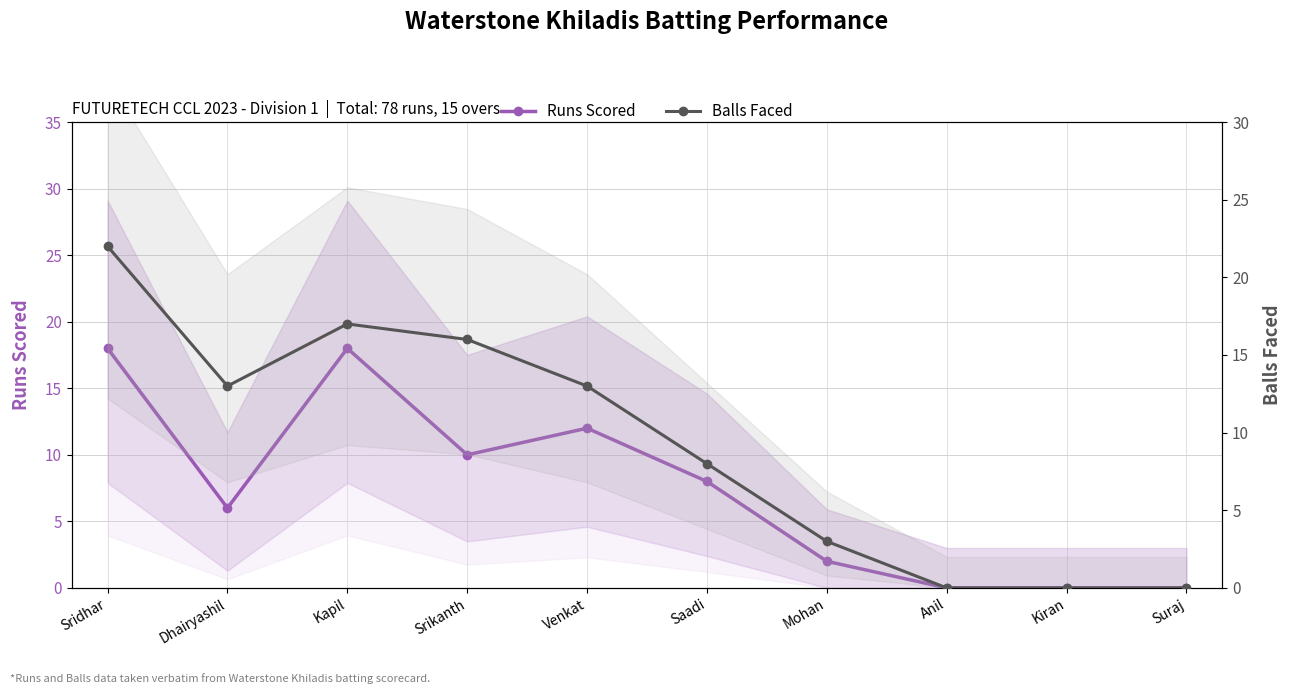

How many interior local valleys does the Balls Faced series have?

1